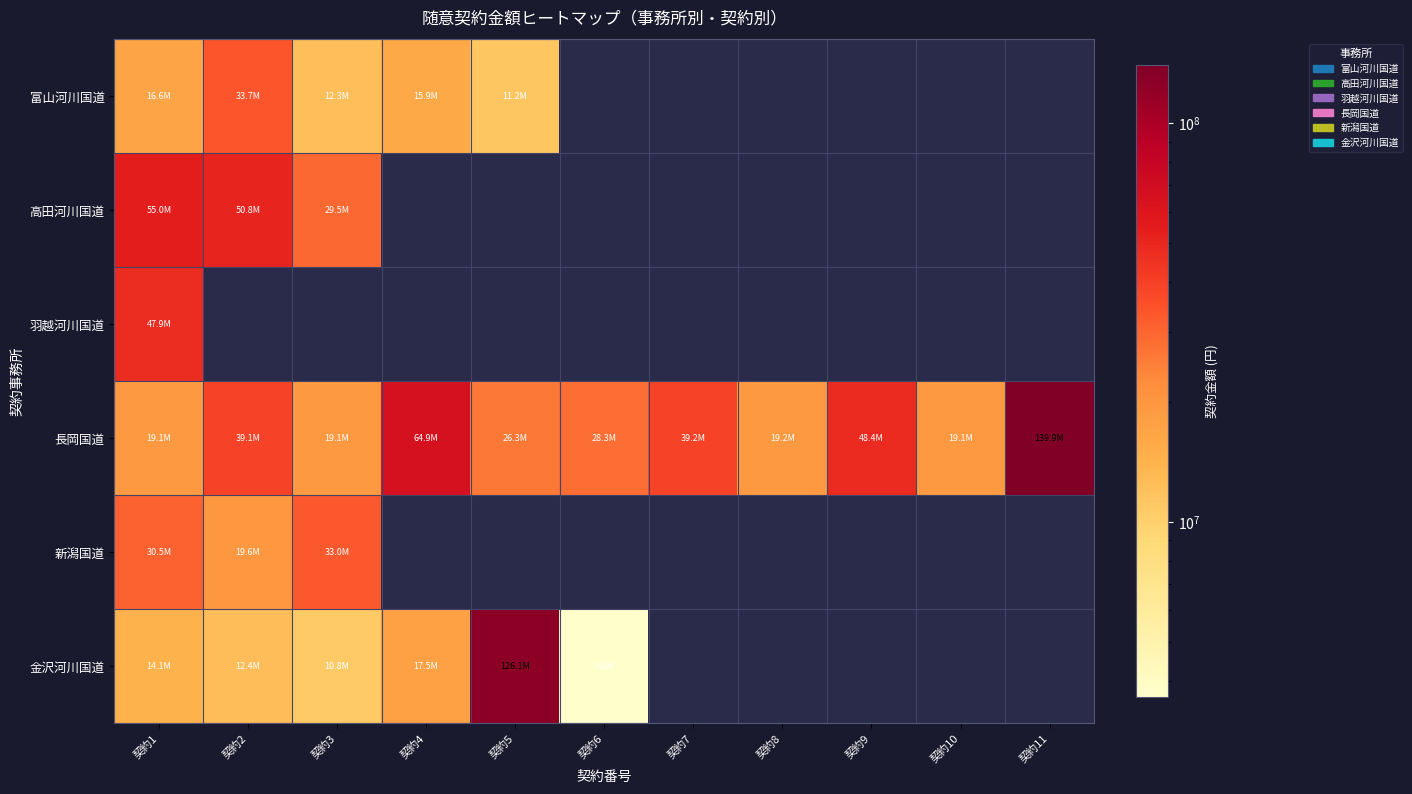

Rank the series by their maximum value, from lowest to highest.

新潟国道, 富山河川国道, 羽越河川国道, 高田河川国道, 金沢河川国道, 長岡国道